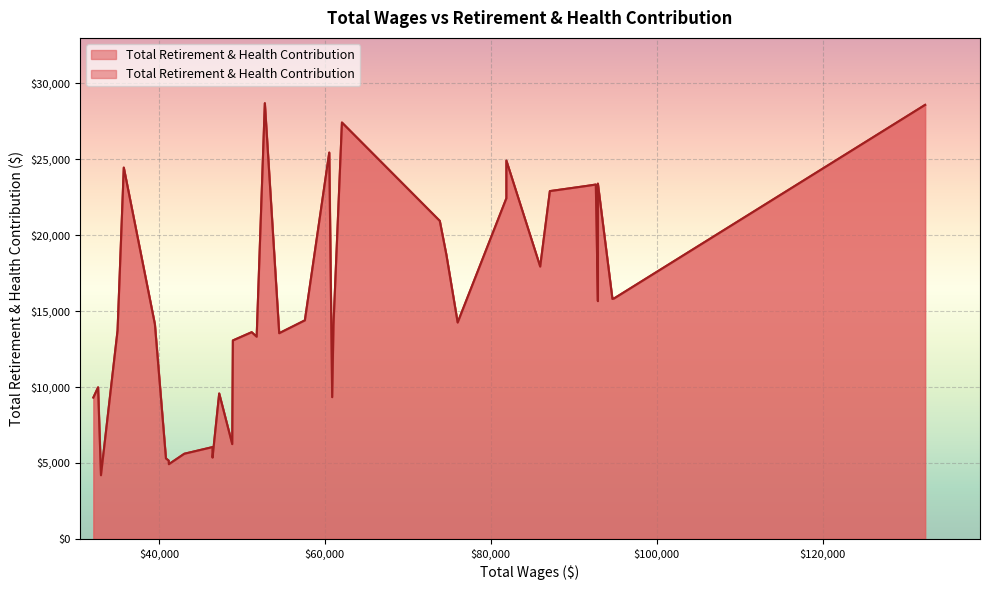

What is the approximate value at 76011.0, to the nearest 50?

14250